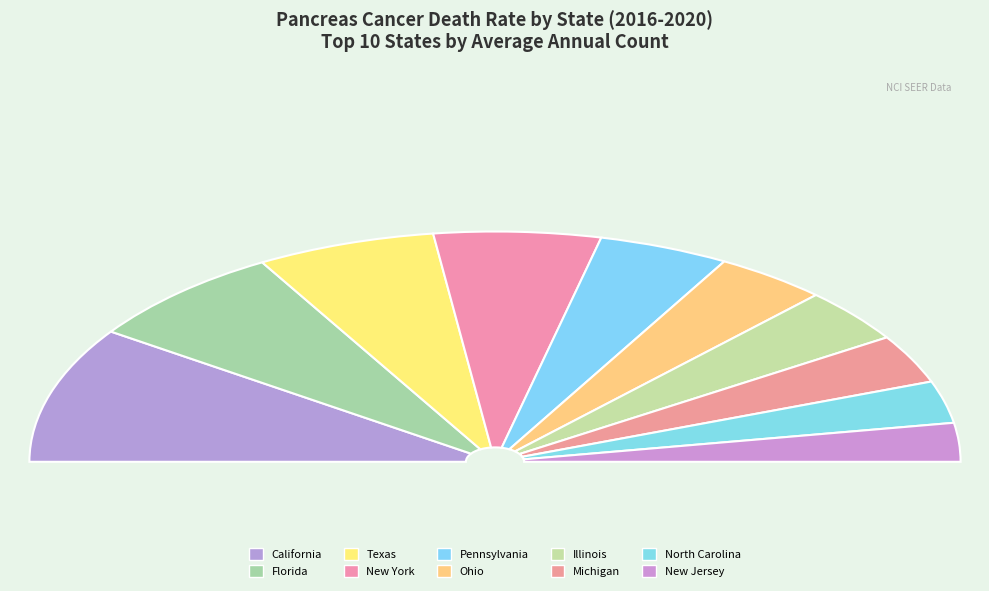

Is it true that New Jersey is 5% of the pie?

True